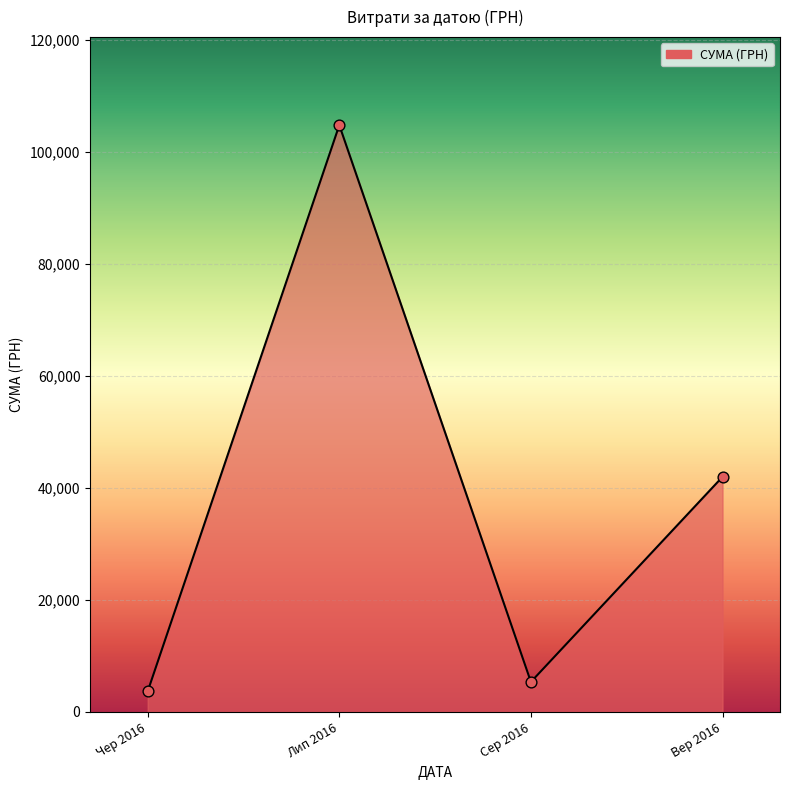

What is the change in value from Сер 2016 to Вер 2016?

+36609.9